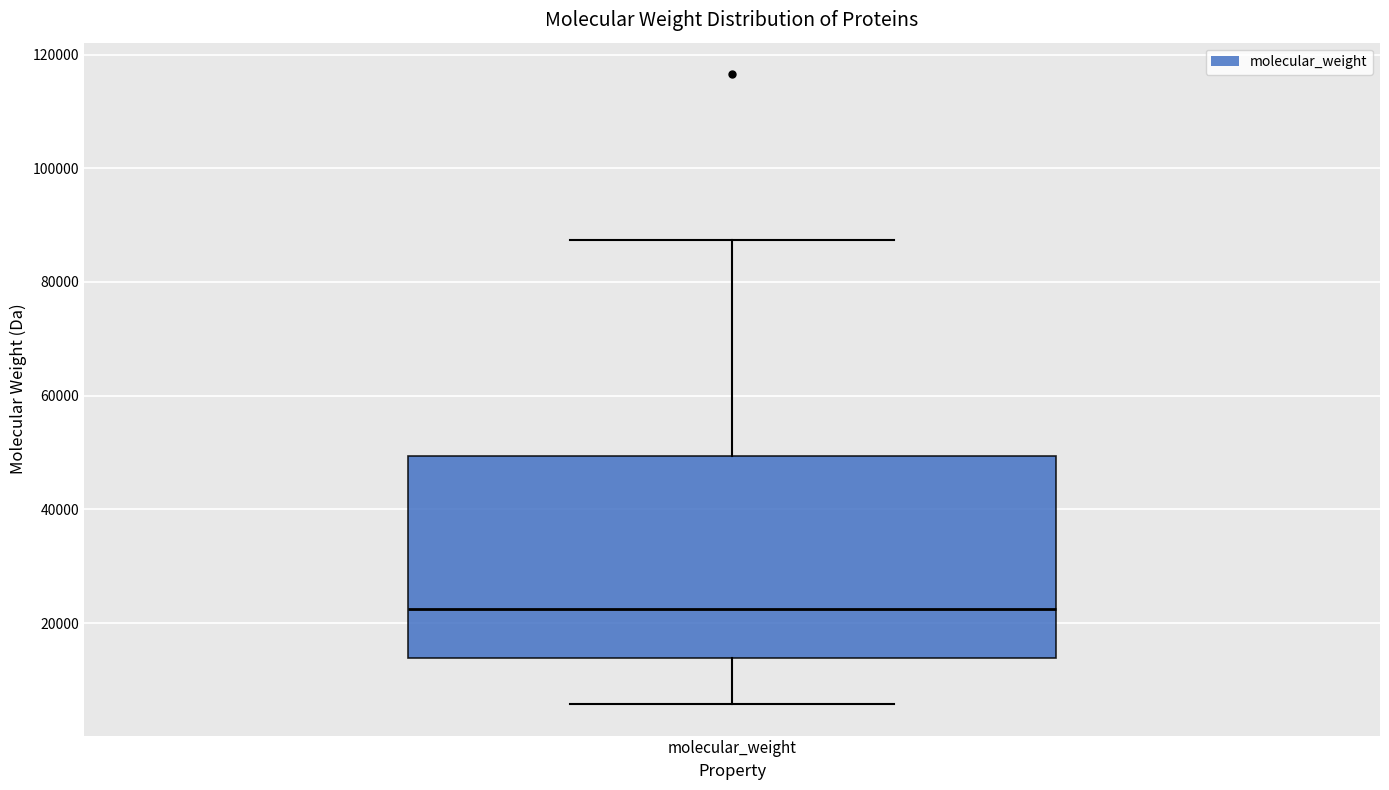

Read this box plot against the y-axis: the position of the median line, the range covered by the box, and the ends of both whiskers. The values are not printed on the chart, so give them approximately, as read against the axis.

median 22000, box 14000 to 50000, whiskers 6000 to 88000